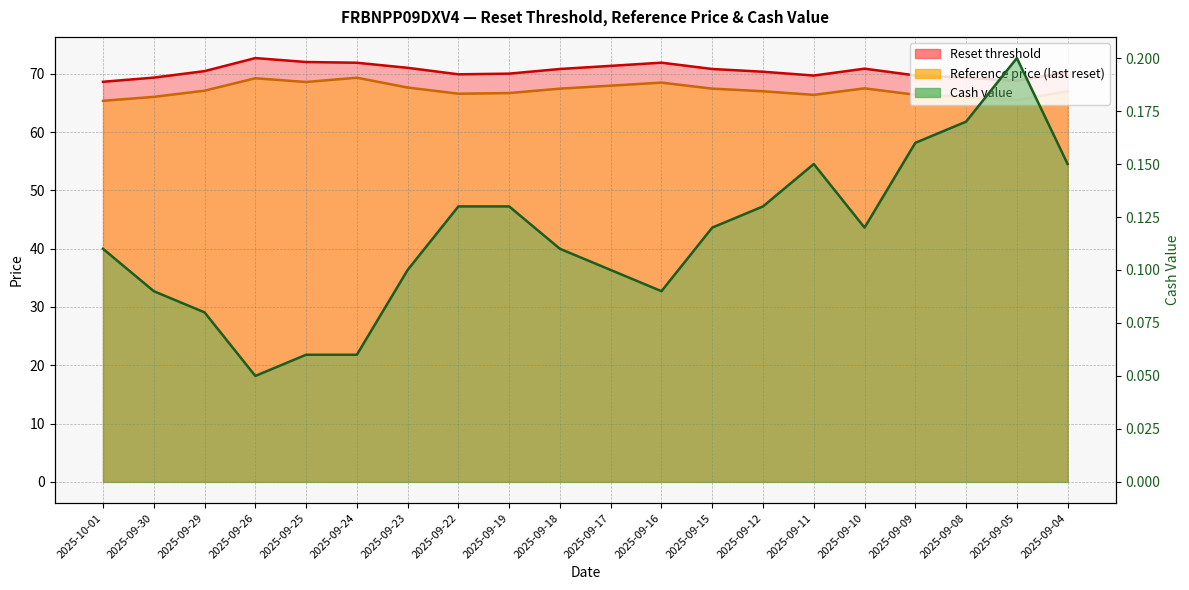

What is the average value of the Reset threshold series?

70.5